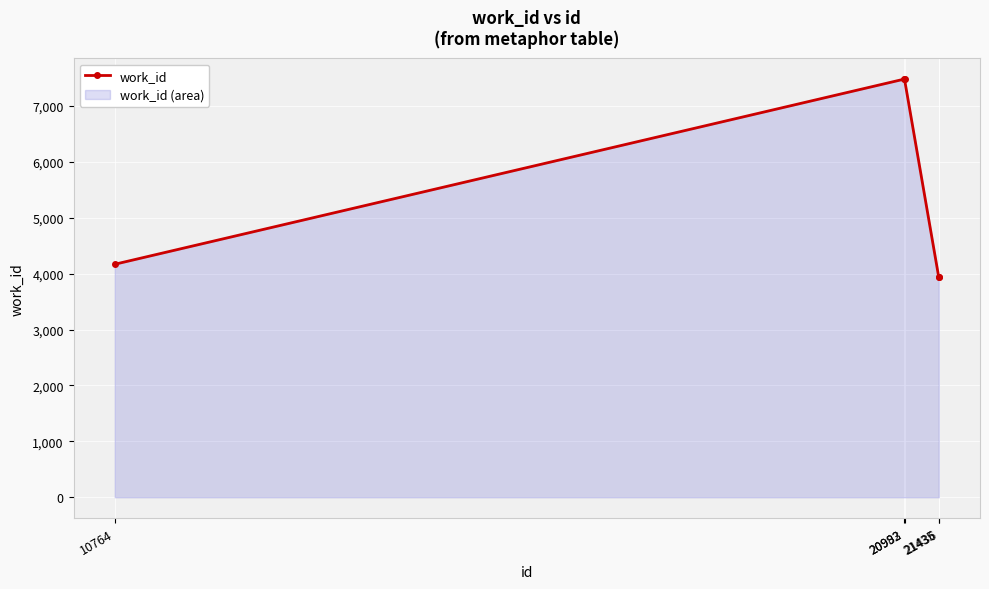

Reading right to left, what are all the values shown in this chart?

21436=3938	21435=3938	20992=7476	20983=7476	10764=4167